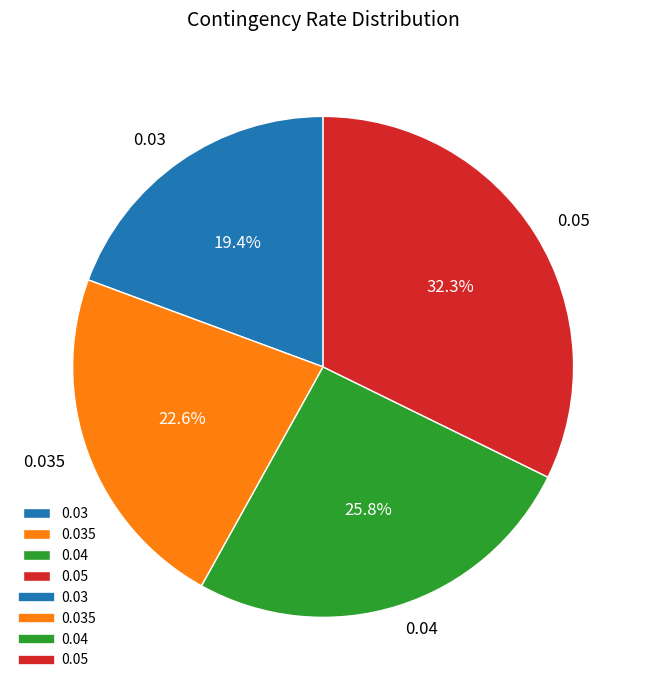

To the nearest percent, what is the difference between the largest and smallest slice percentages?

13%